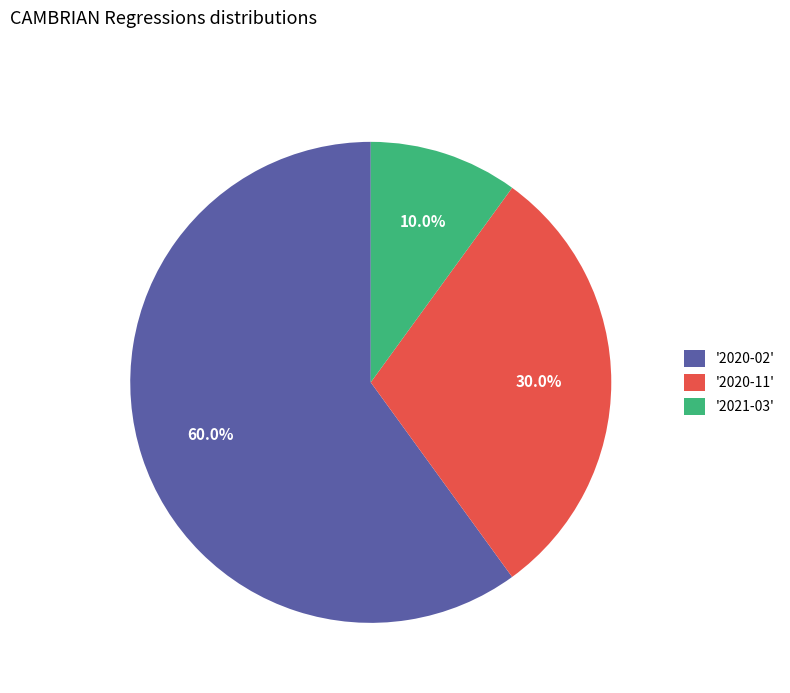

Approximately how many times larger is the value at '2021-03' compared to '2020-11'?

0.3